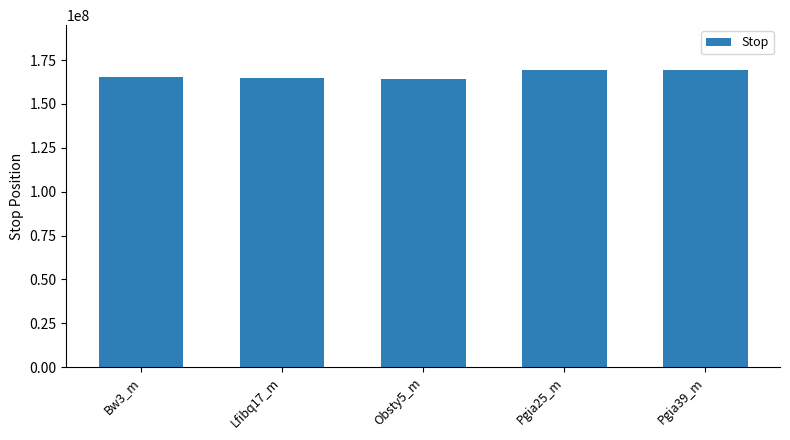

What is the ratio of the value at Obsty5_m to the value at Pgia39_m?

1.0